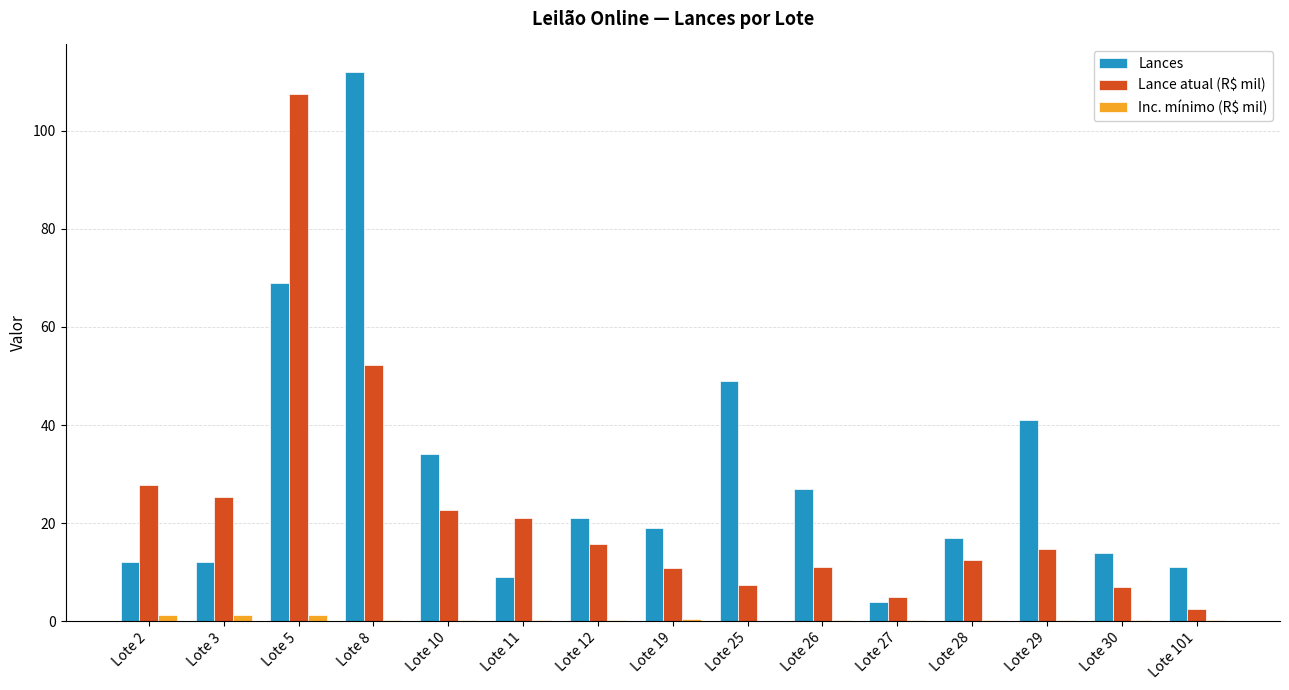

Where is Lance atual (R$ mil) nearest to the value 55?

Lote 8